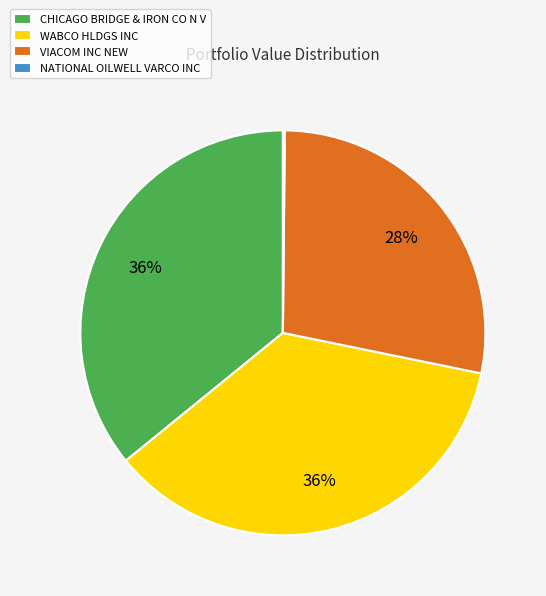

To the nearest percent, what portion does WABCO HLDGS INC represent?

36%